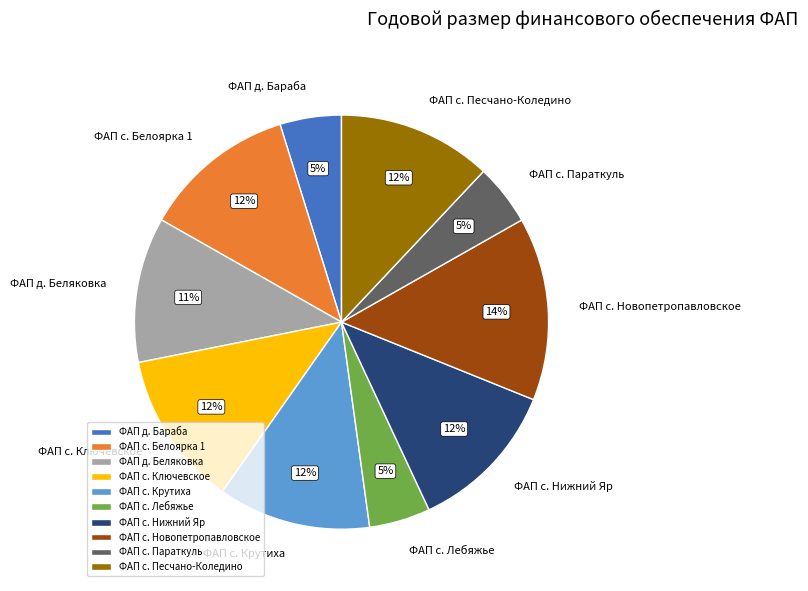

What is the ratio of the value at ФАП с. Лебяжье to the value at ФАП д. Бараба?

1.0